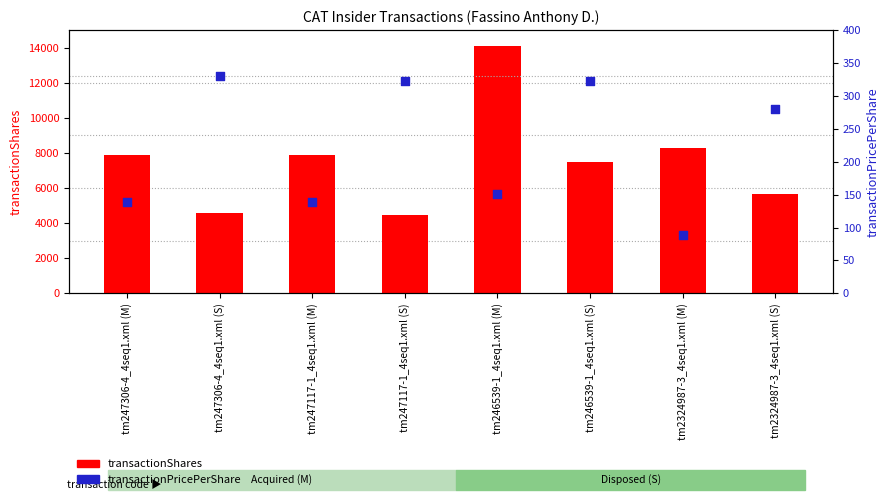

Is the value of transactionShares at tm2324987-3_4seq1.xml (S) greater than the value of transactionPricePerShare at tm247306-4_4seq1.xml (M)?

Yes